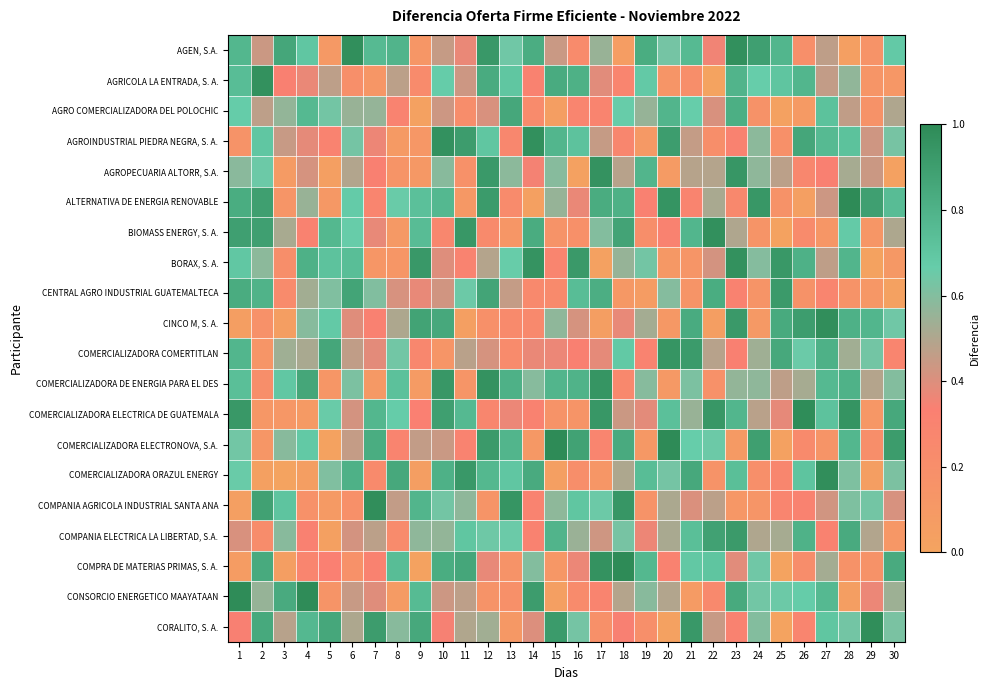

What is the maximum value shown in the chart?

1.0